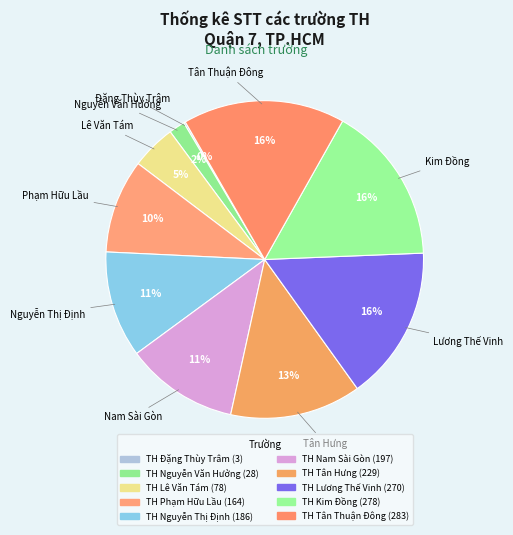

Does any single category account for the majority?

No